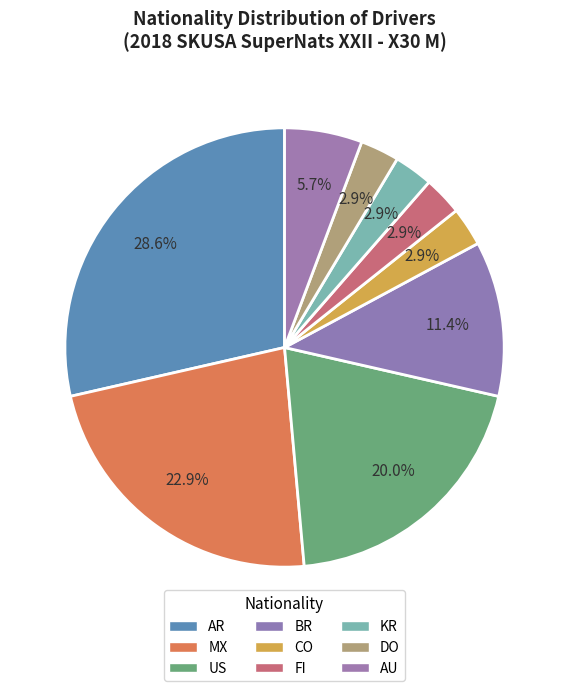

Approximately how many times larger is the value at US compared to DO?

7.0